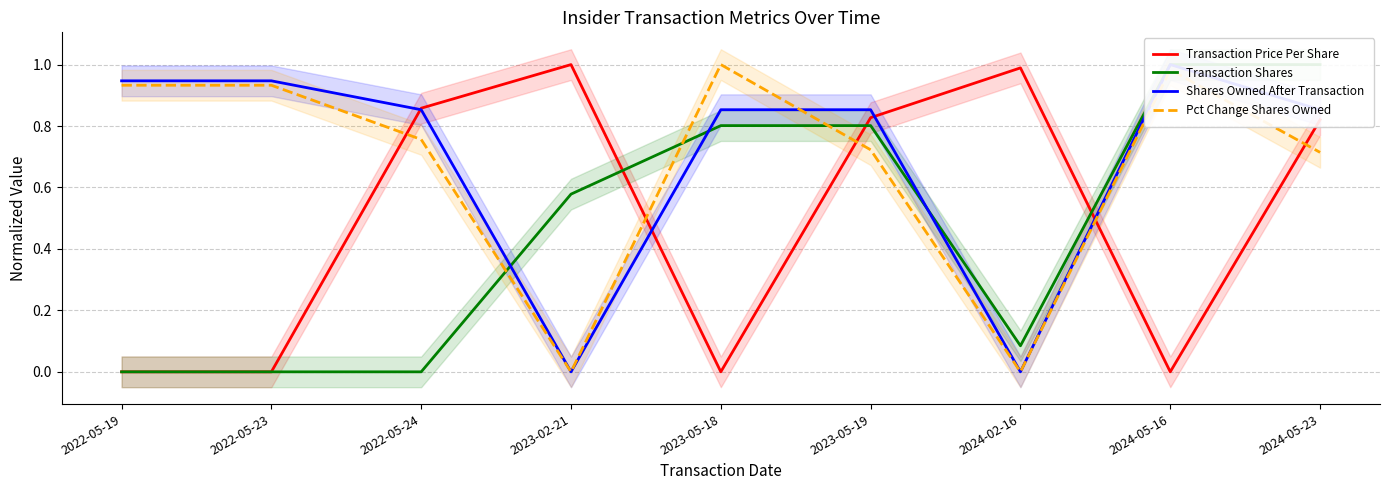

Which series has the largest total across all categories?

Shares Owned After Transaction